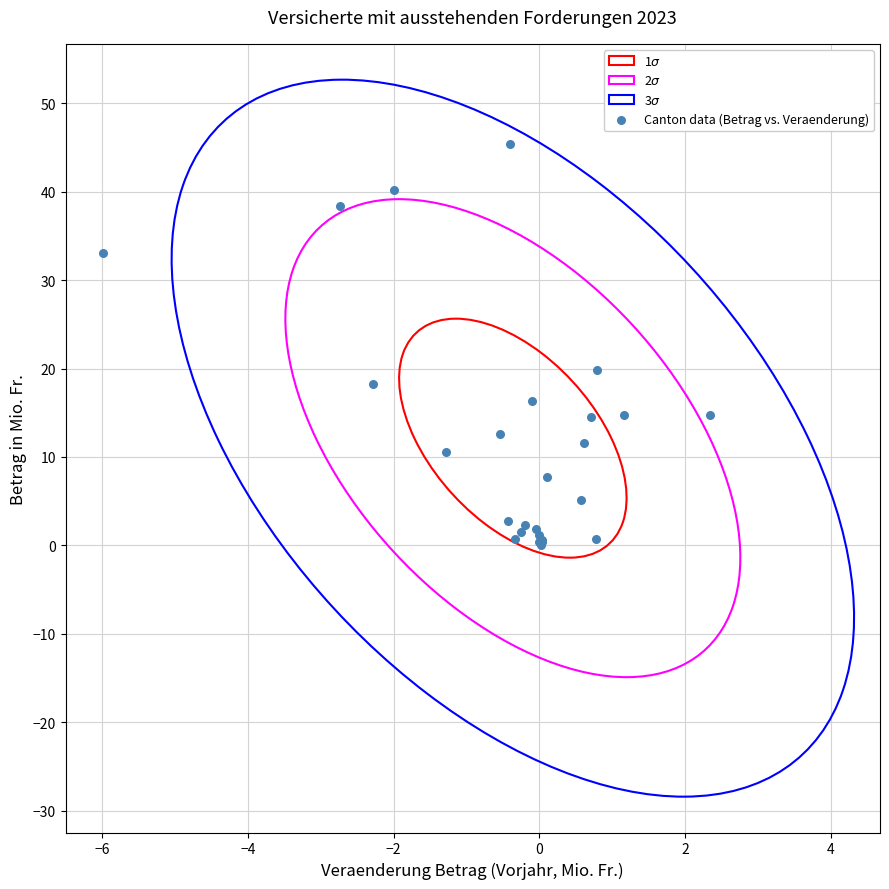

What Y value in the scatter plot is closest to 22?

19.8